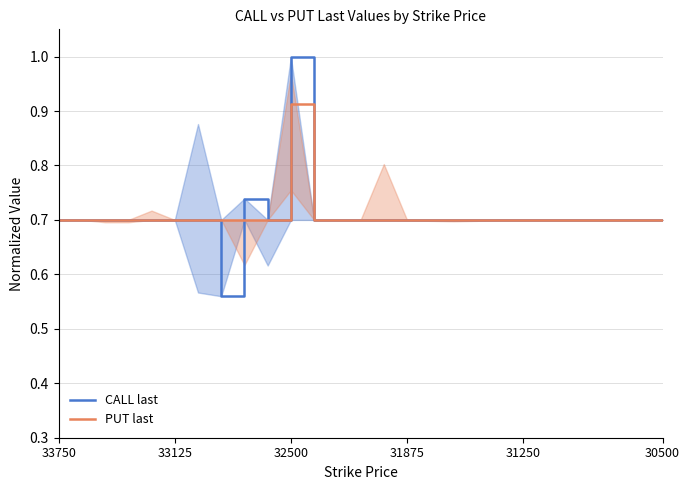

The PUT last series shows 0.7 at 33125. True or false?

True